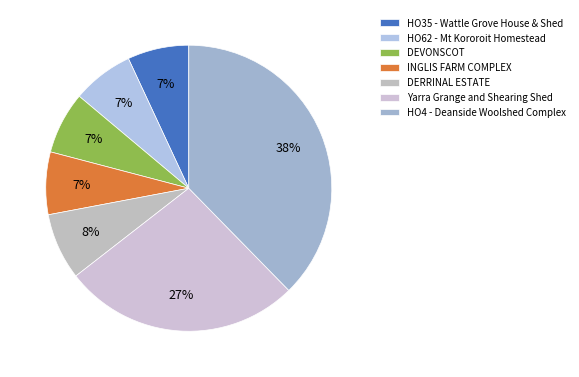

To the nearest percent, what percentage of the pie is HO62 - Mt Kororoit Homestead?

7%